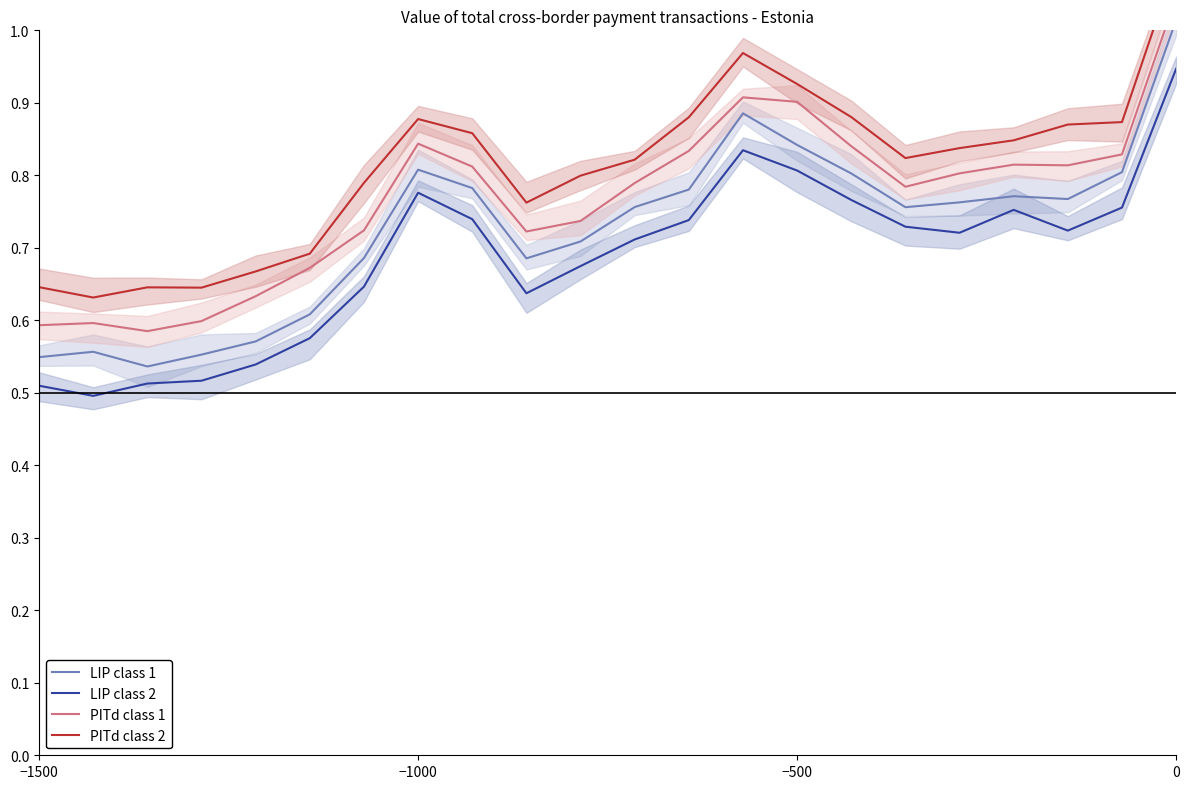

True or false: PITd class 2 and LIP class 2 cross at least once.

False